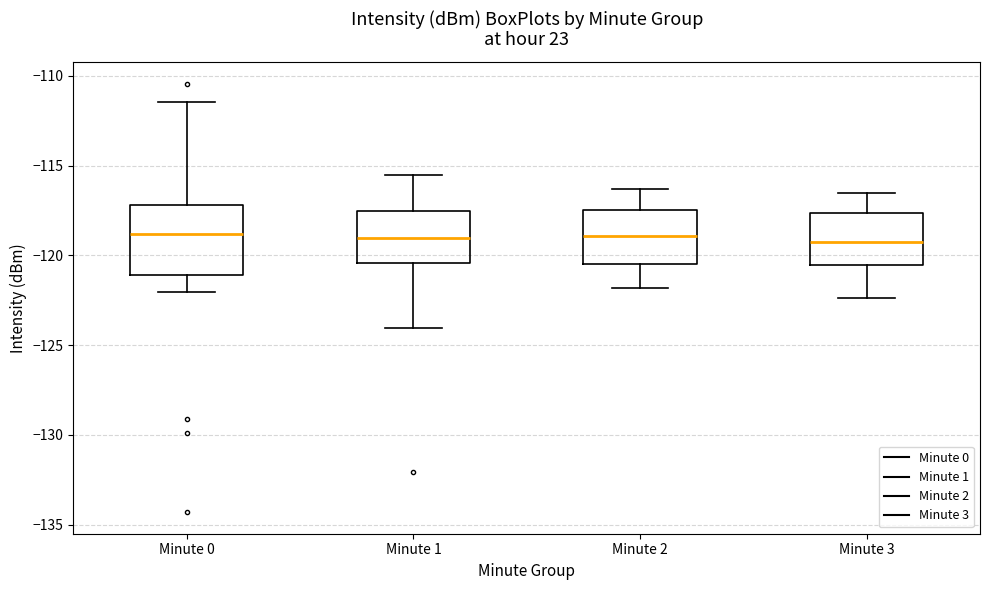

Where does the upper whisker of the box for Minute 0 end on the y-axis? The values are not printed on the chart, so give them approximately, as read against the axis.

-111.5